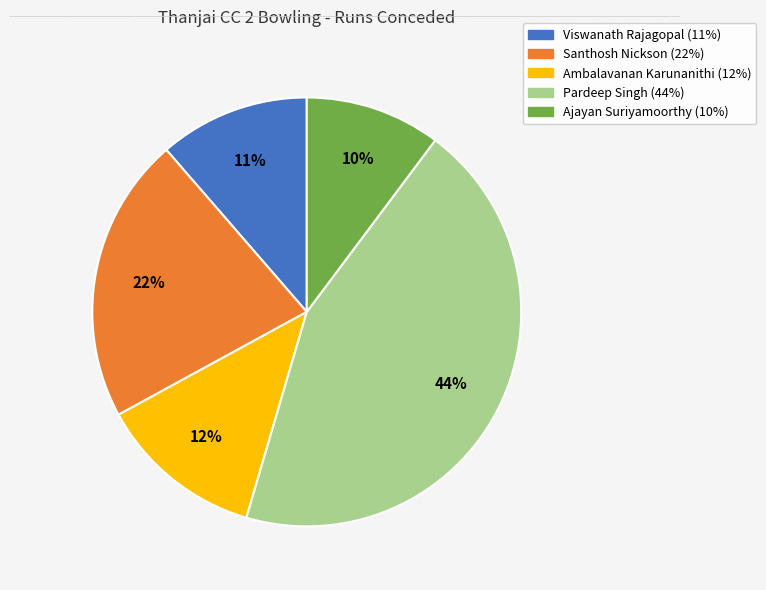

What percentage is the Ajayan Suriyamoorthy slice, to the nearest percent?

10%